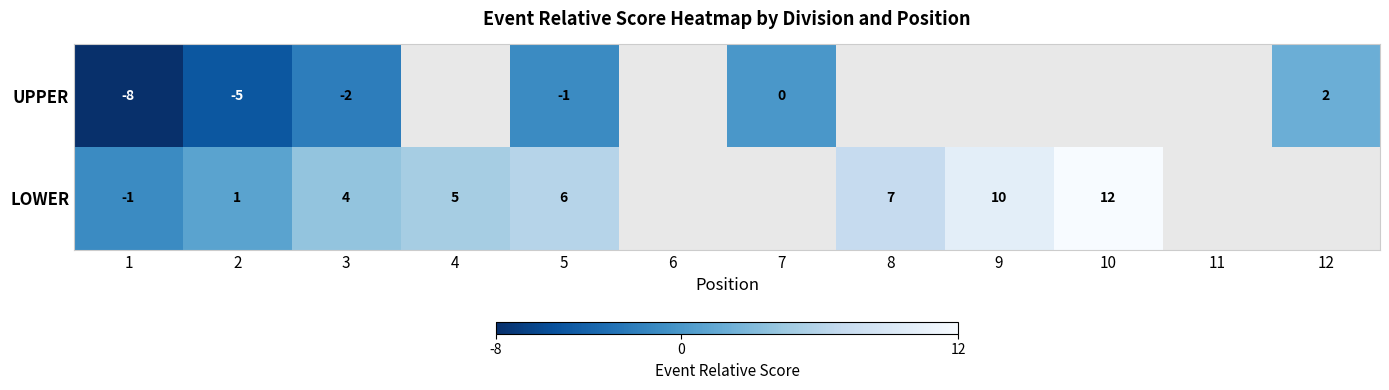

How many series are shown in this chart?

2